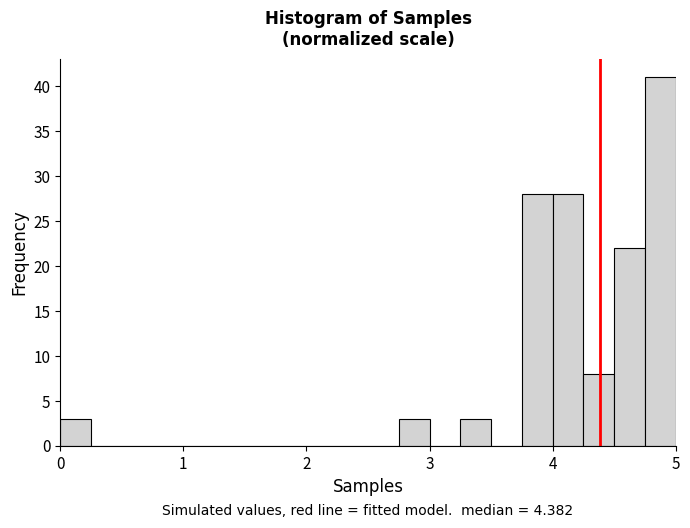

Read against the x-axis, roughly where is the centre of the tallest bar?

4.9